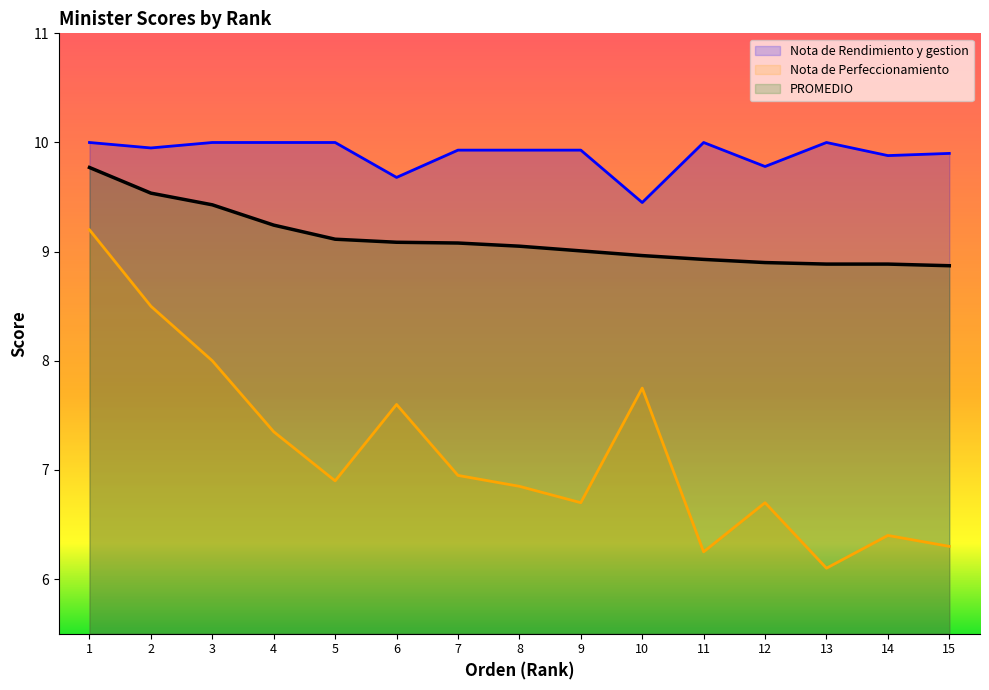

At how many categories does at least one series exceed 7?

15